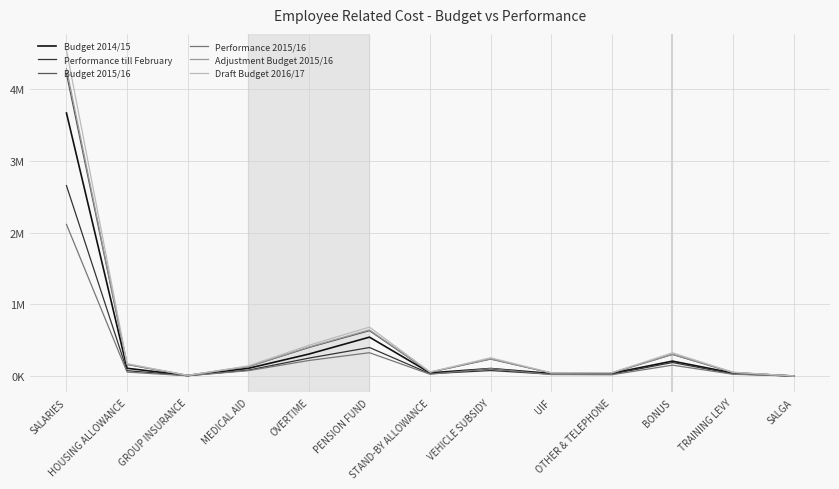

Where is the first local minimum for Performance 2015/16?

GROUP INSURANCE